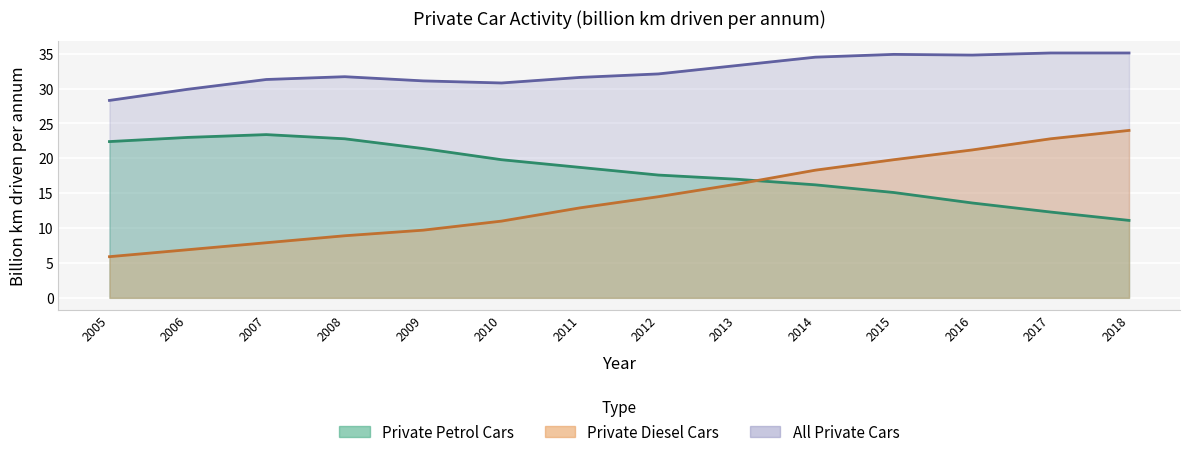

What are all the series names shown in the legend?

Private Petrol Cars, Private Diesel Cars, All Private Cars